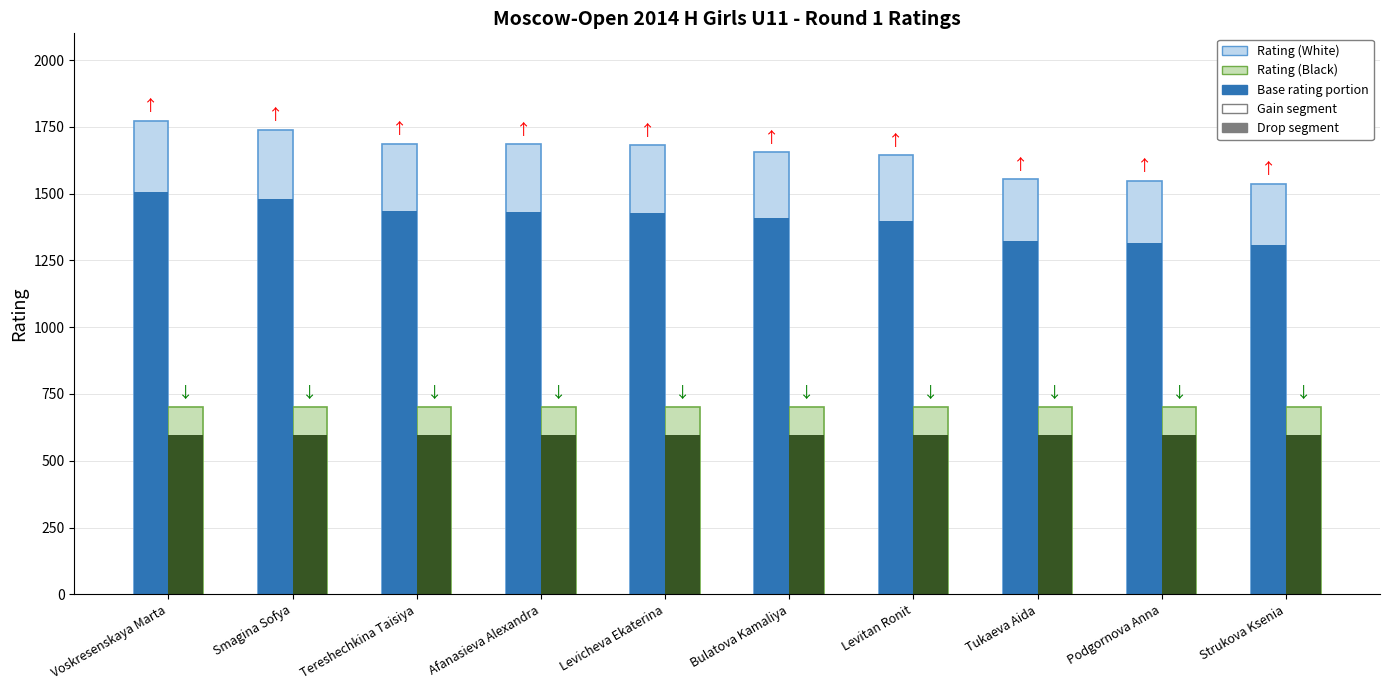

What is the difference between the maximum and second lowest values in the Rating (White) series?

224